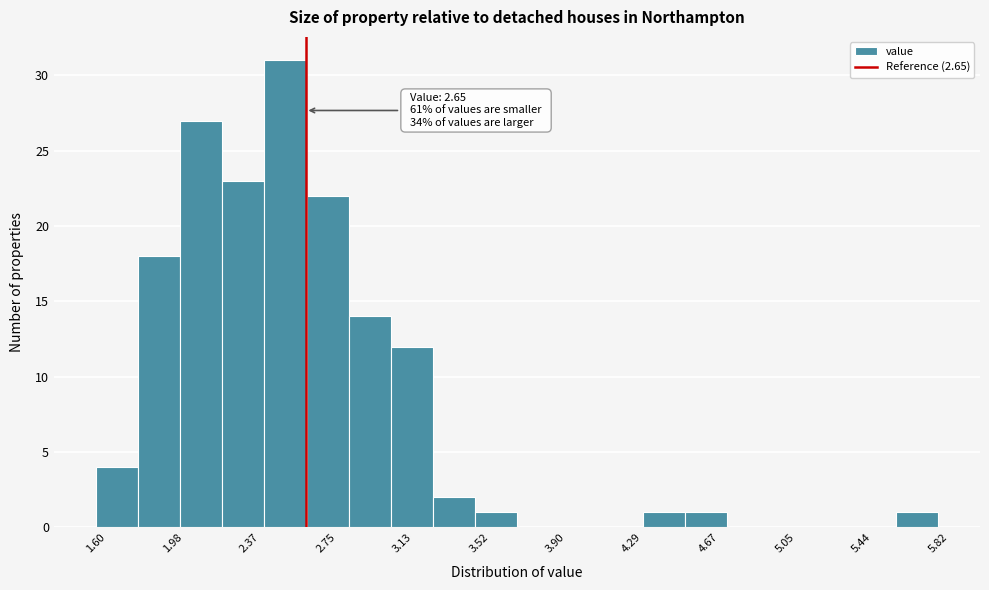

Which range on the x-axis has the tallest bar?

2.45 to 2.65